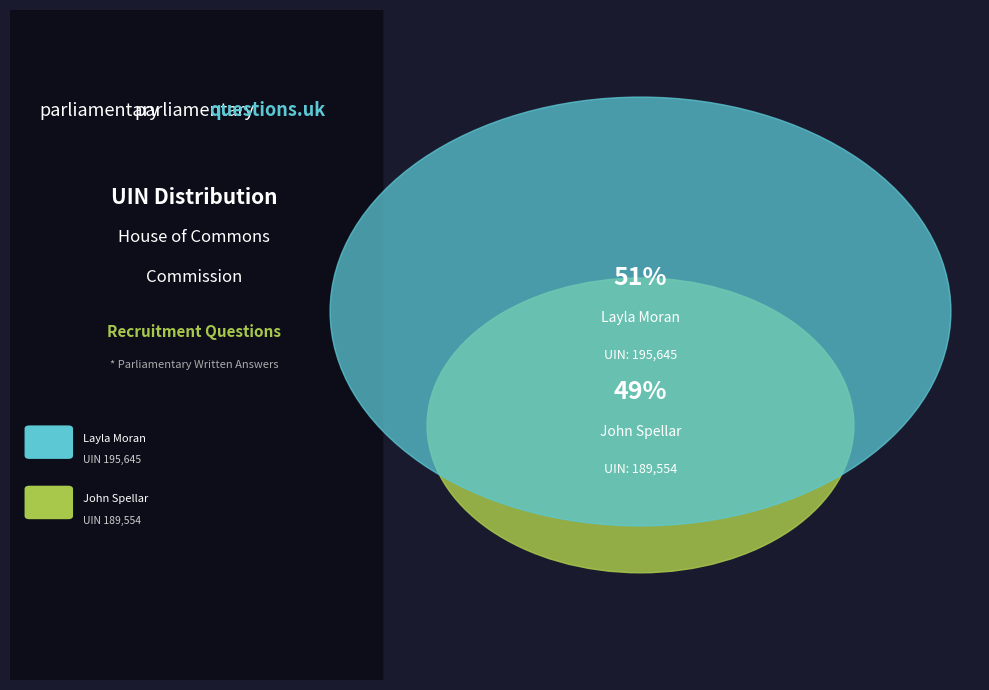

The John Spellar (Warley) slice represents 39% of the pie. True or false?

False